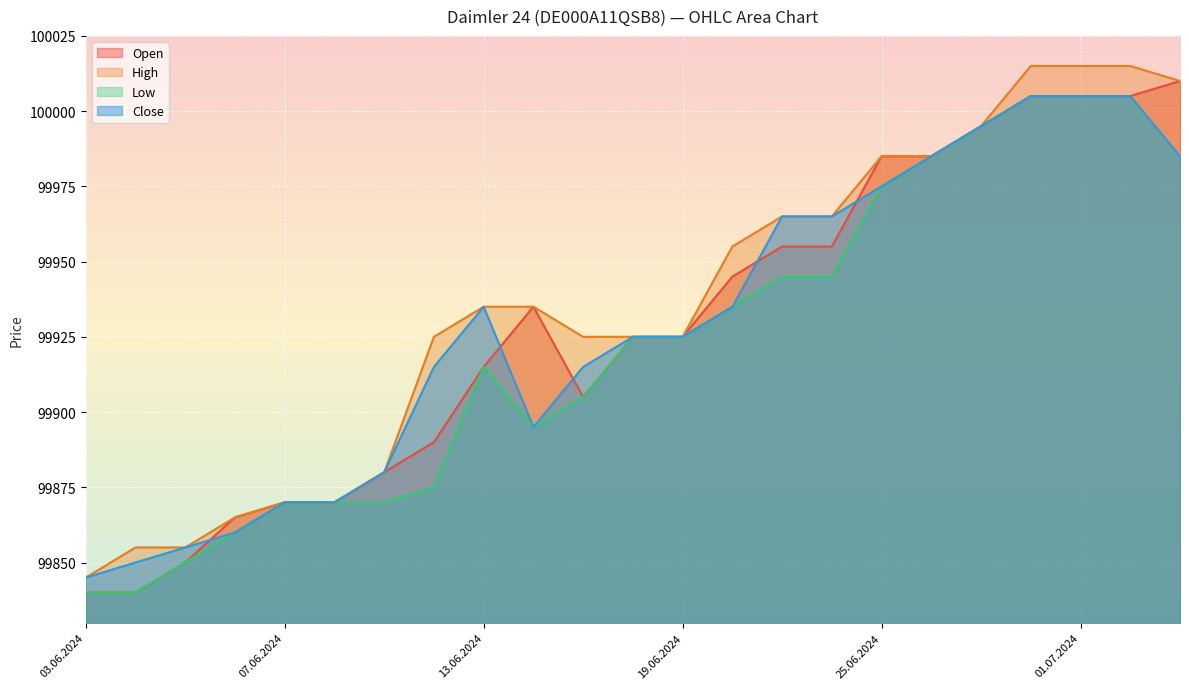

At 03.07.2024, list the series in order from largest to smallest.

Open, High, Low, Close